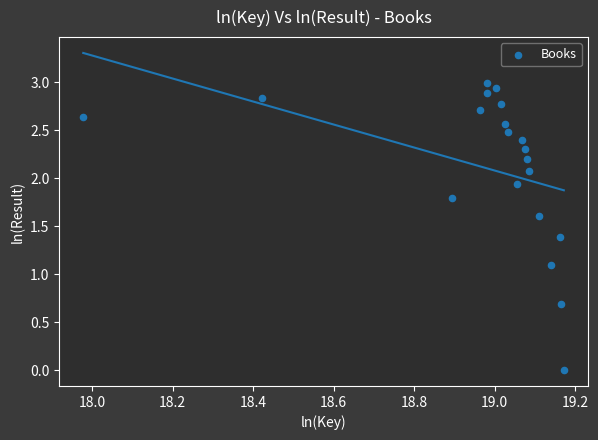

What is the range of Y values (max minus min)?

3.0